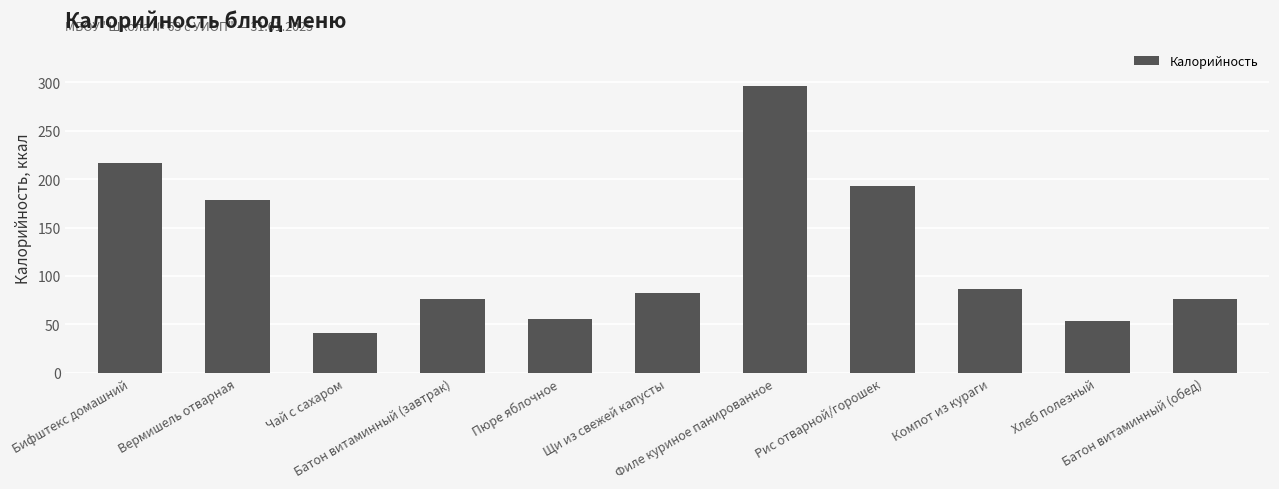

Reading left to right, extract all data points from this chart.

Бифштекс домашний=217	Вермишель отварная=178	Чай с сахаром=41	Батон витаминный (завтрак)=76	Пюре яблочное=55	Щи из свежей капусты=82	Филе куриное панированное=296	Рис отварной/горошек=193	Компот из кураги=86	Хлеб полезный=53	Батон витаминный (обед)=76